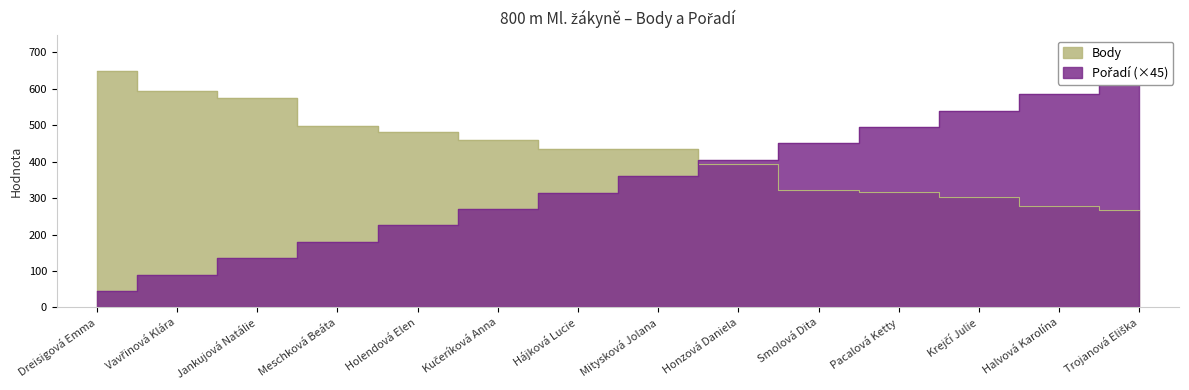

Between which two adjacent categories do Pořadí and Body first intersect?

Mitysková Jolana and Honzová Daniela